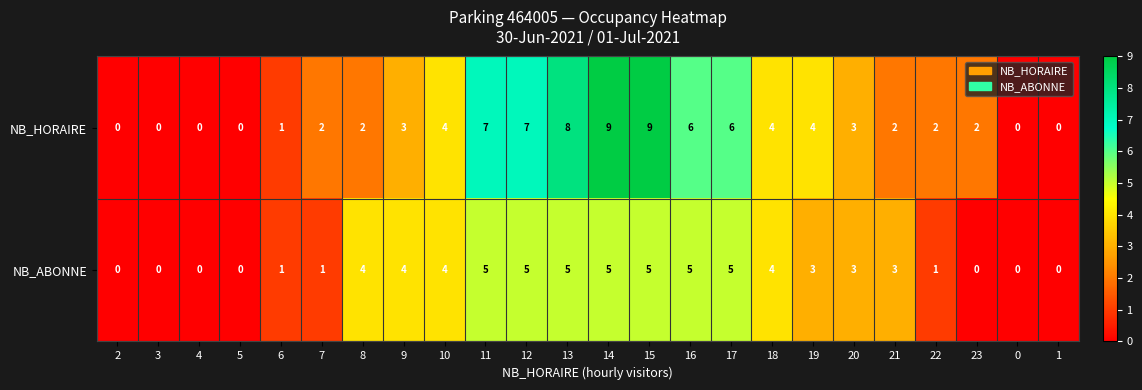

What is the average value of the NB_ABONNE series?

3